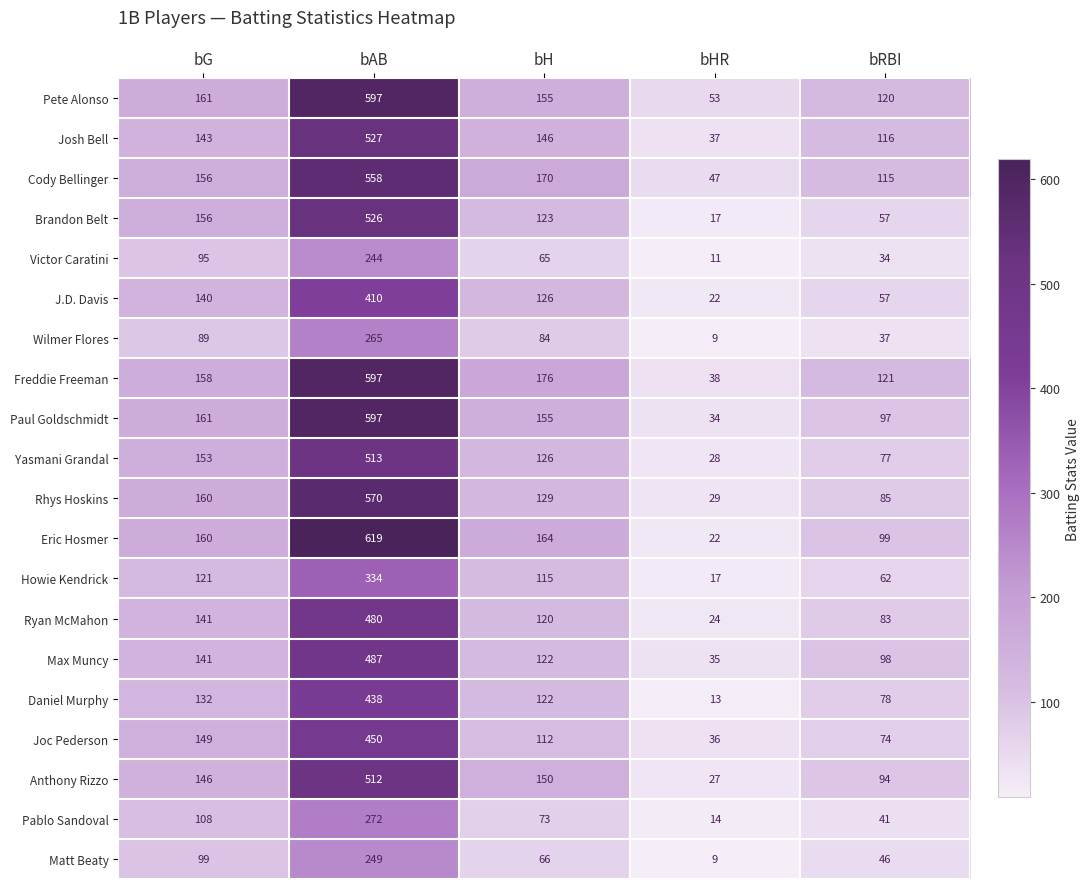

At which category is the sum across all series the highest?

bAB